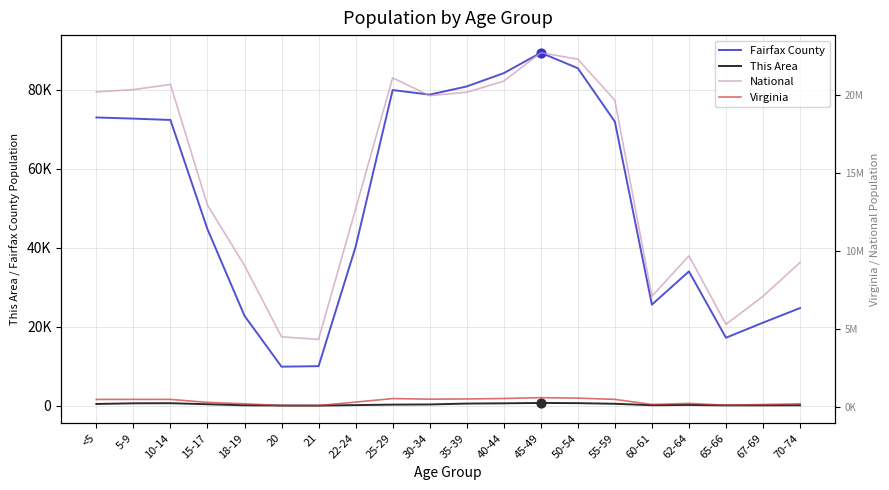

What is the total value across all series at 55-59?

20249801